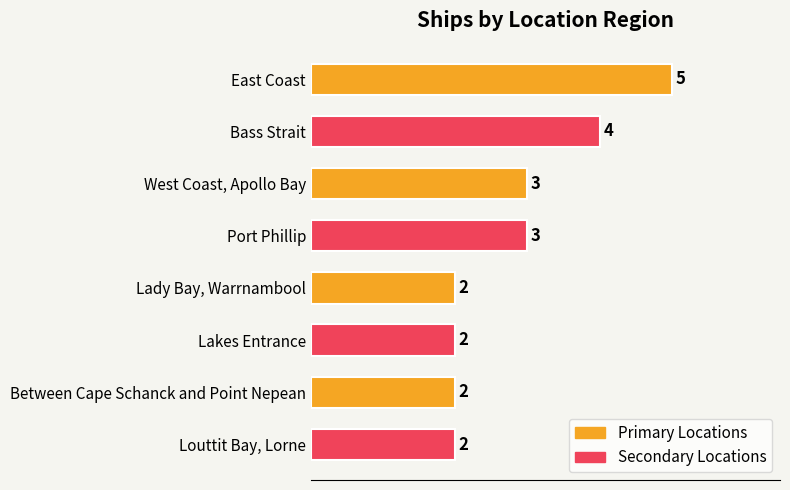

What is the greatest value displayed?

5